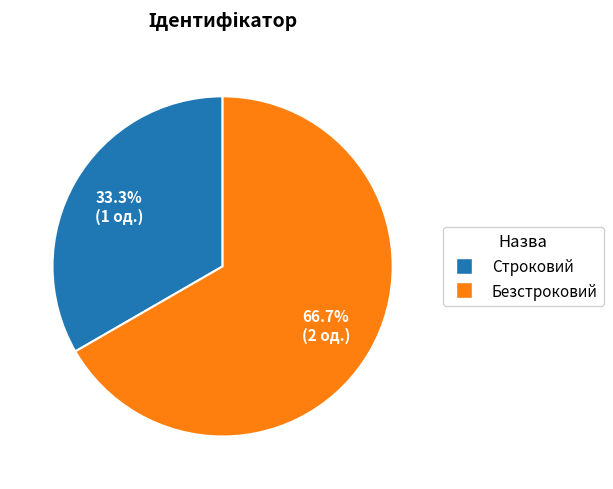

What is the ratio of the value at Строковий to the value at Безстроковий?

0.5